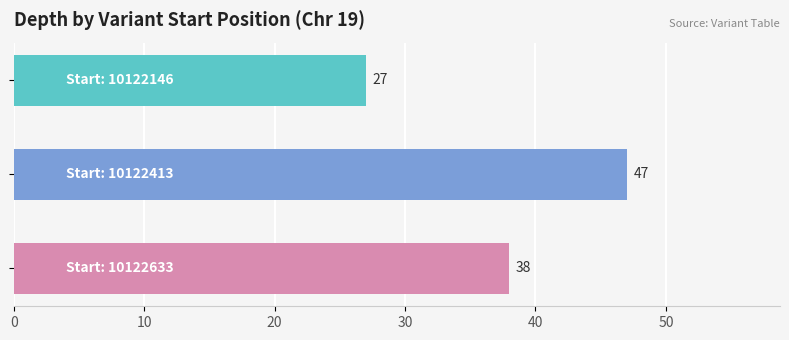

Reading bottom to top, what are all the values shown in this chart?

38	47	27